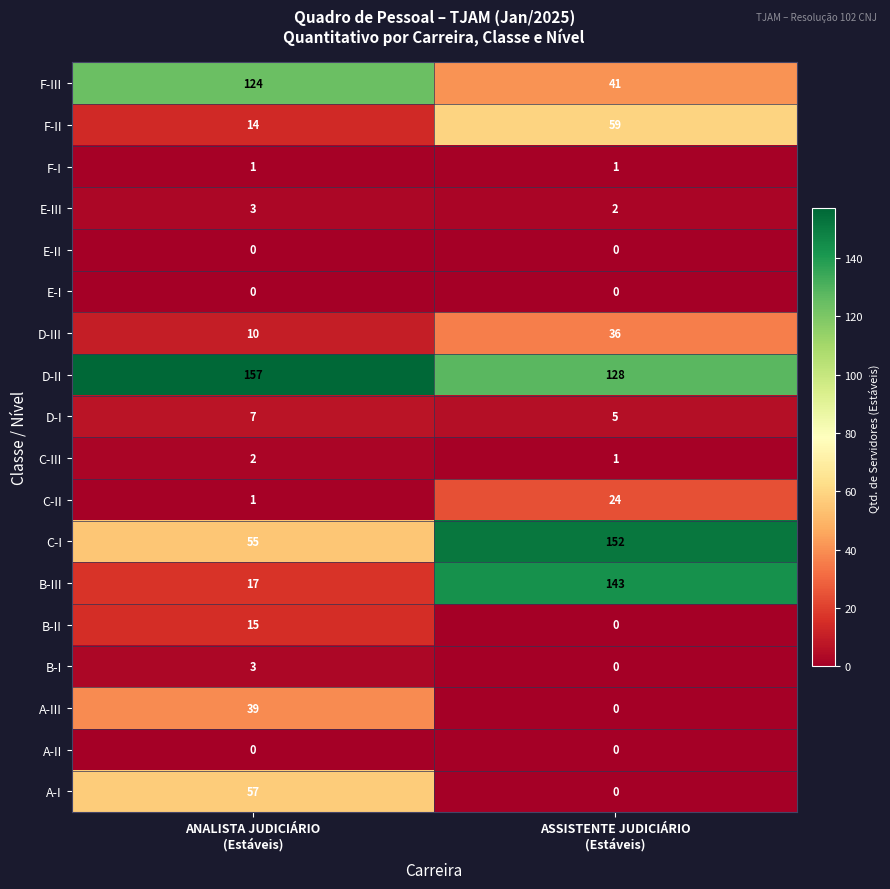

At how many categories does at least one series exceed 81?

2